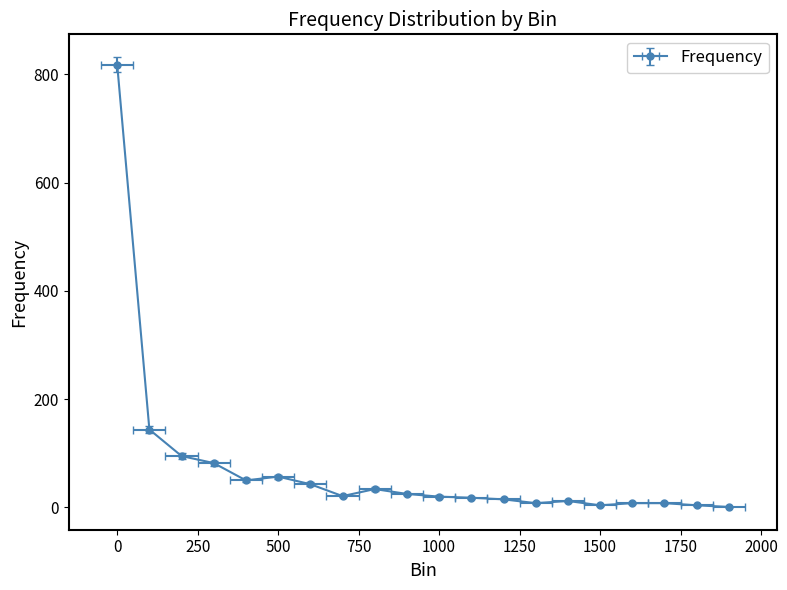

Reading left to right, transcribe all the data shown in this chart.

0=818	100=144	200=95	300=82	400=50	500=57	600=43	700=21	800=34	900=25	1000=20	1100=18	1200=15	1300=8	1400=12	1500=4	1600=8	1700=8	1800=4	1900=1